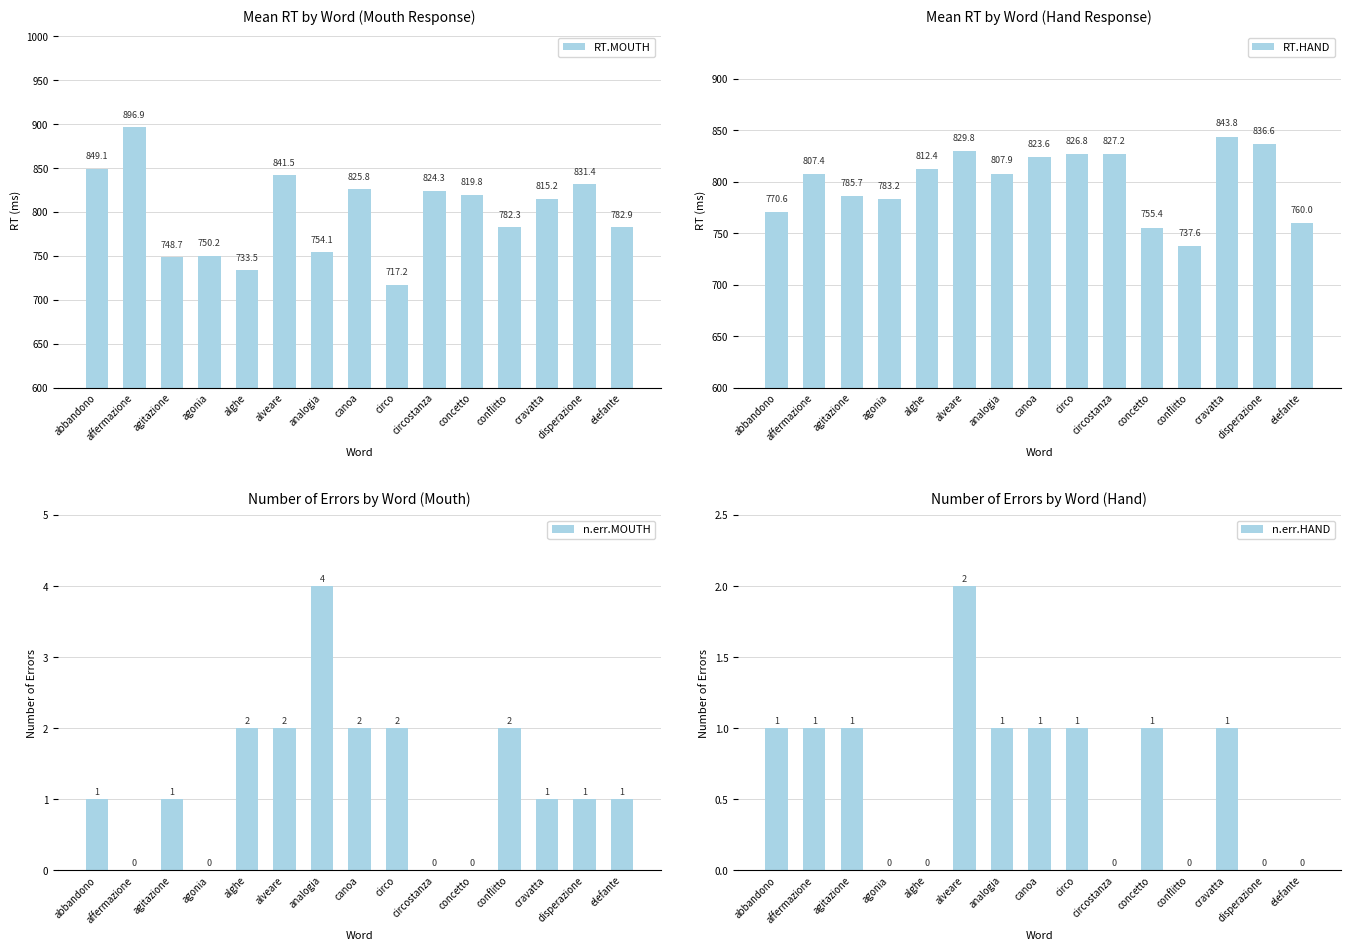

What is the difference between the maximum and minimum values in the RT.HAND series?

106.2